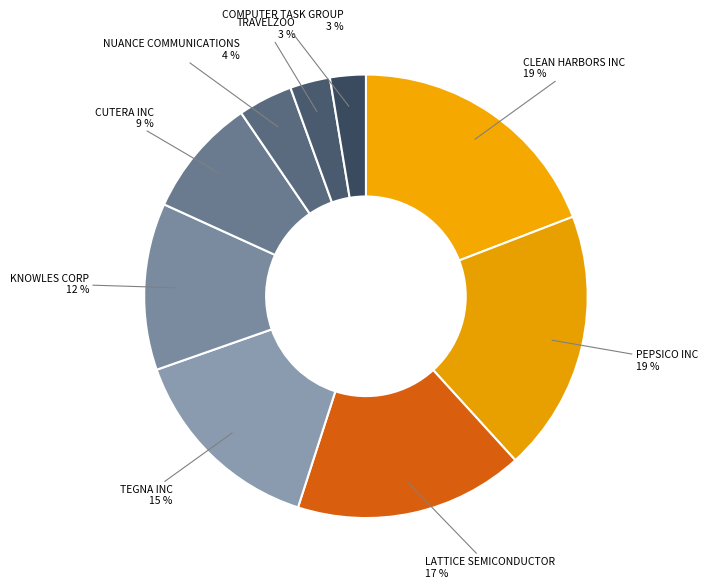

Rank the categories by value from lowest to highest.

COMPUTER TASK GROUP INC, TRAVELZOO, NUANCE COMMUNICATIONS INC, CUTERA INC, KNOWLES CORP, TEGNA INC, LATTICE SEMICONDUCTOR CORP, PEPSICO INC, CLEAN HARBORS INC